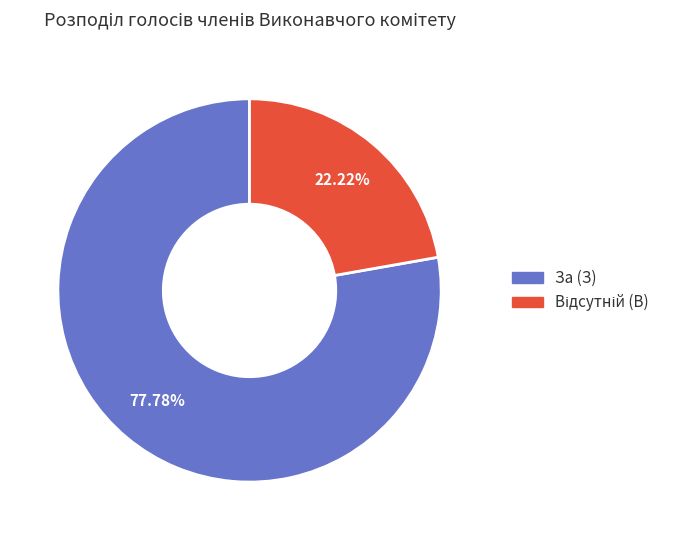

Does За (З) represent more than half of the total?

Yes